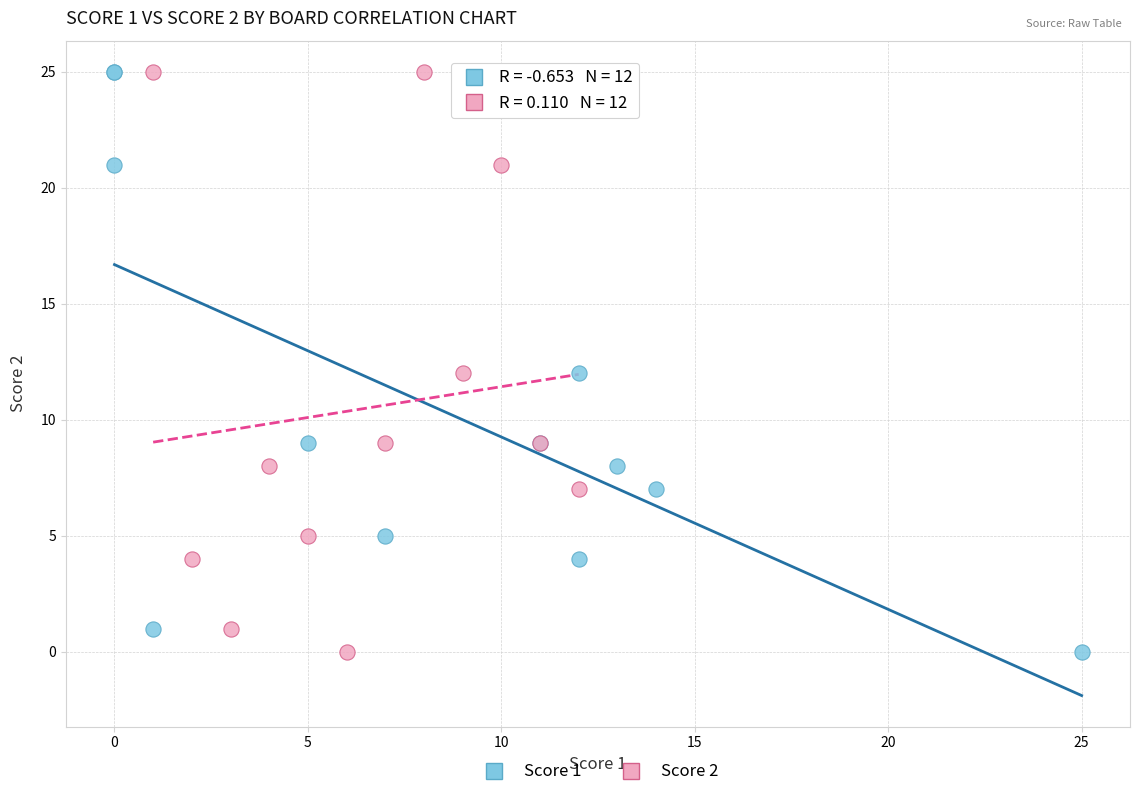

What are all the series names shown in the legend?

Score 1, Score 2